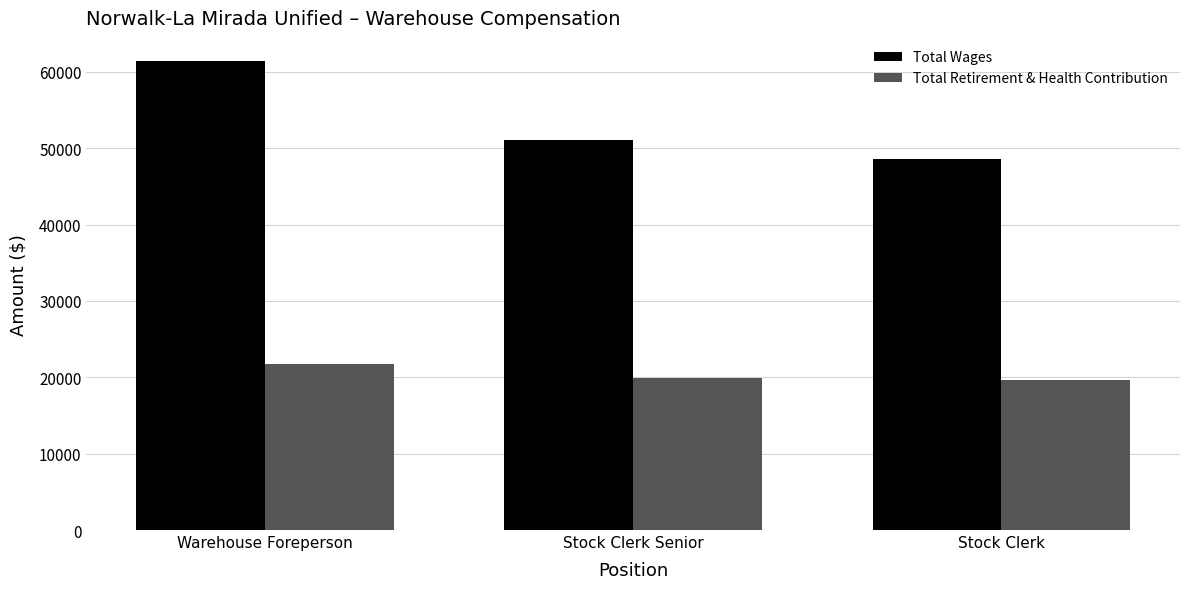

What is the label of the 1st bar from the right?

Stock Clerk